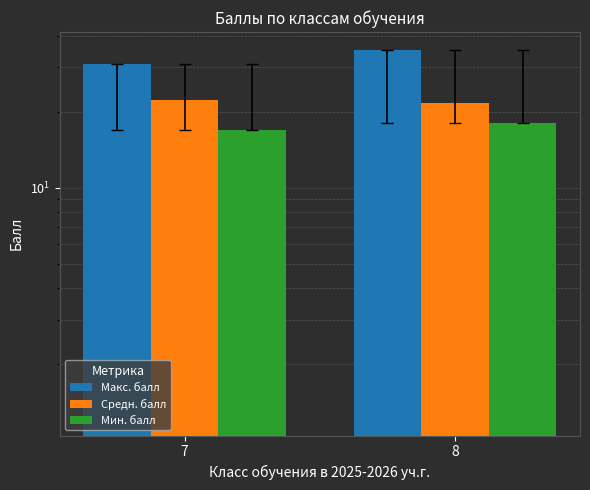

True or false: Средн. балл has a value of 35.0 at 8.

False